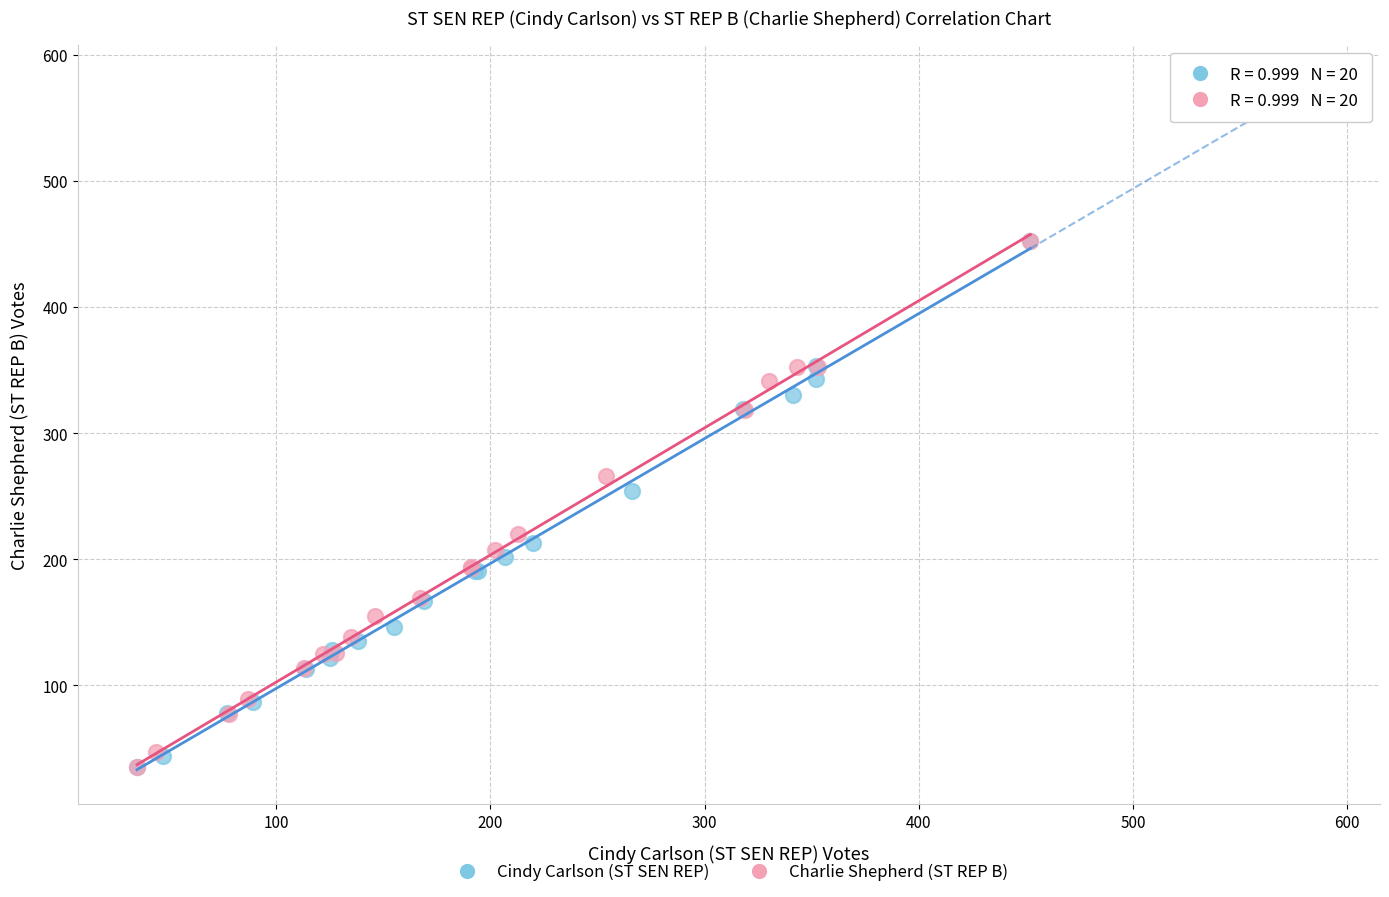

What are all the series names shown in the legend?

Cindy Carlson (ST SEN REP), Charlie Shepherd (ST REP B)